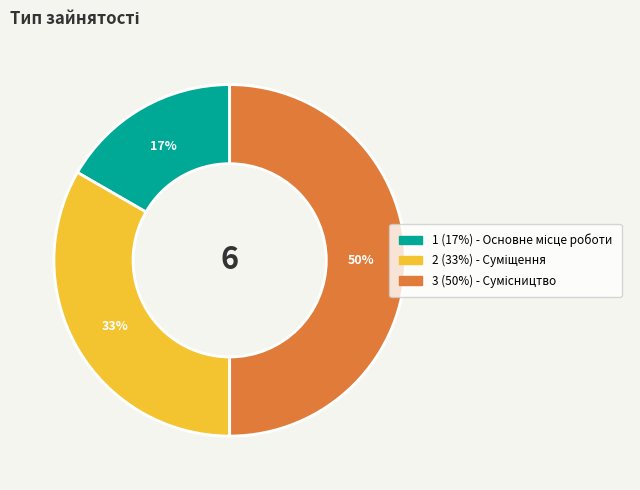

To the nearest percent, what is the difference between the largest and smallest slice percentages?

33%